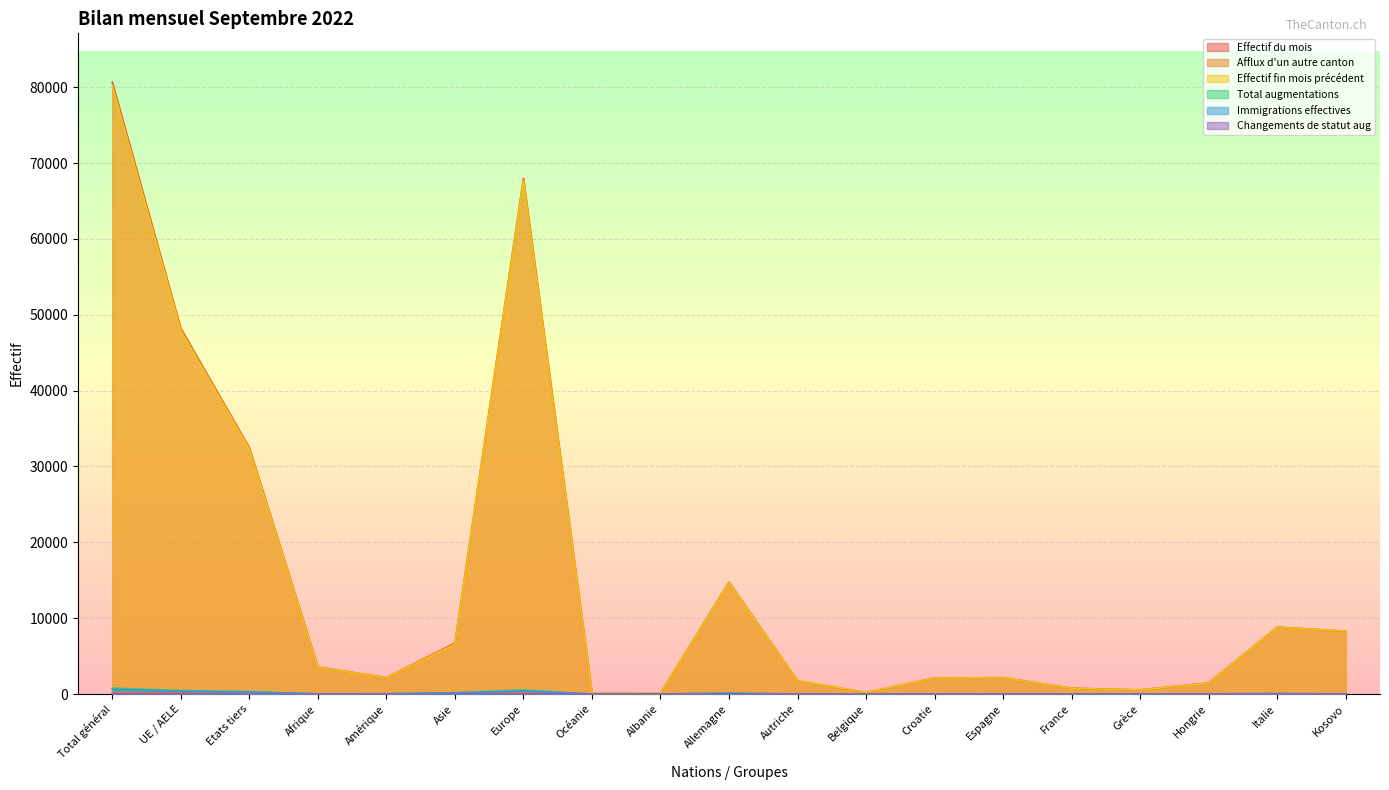

Reading left to right, transcribe all the data shown in this chart.

Effectif du mois: 80643	48196	32447	3562	2167	6707	67970	111	144	14742	1760	212	2127	2160	770	545	1473	8825	8290
Afflux d'un autre canton: 212	160	52	14	5	20	173	0	0	62	4	0	4	5	3	0	7	23	2
Effectif fin mois précédent: 80257	47970	32287	3530	2157	6590	67743	110	140	14671	1761	221	2110	2157	767	535	1448	8797	8303
Total augmentations: 784	453	331	33	38	179	533	1	5	126	9	0	26	16	12	12	26	63	18
Immigrations effectives: 624	357	267	20	34	154	415	1	5	99	6	0	26	12	8	11	22	52	10
Changements de statut aug: 67	61	6	0	1	3	63	0	0	15	1	0	0	2	3	1	3	6	1